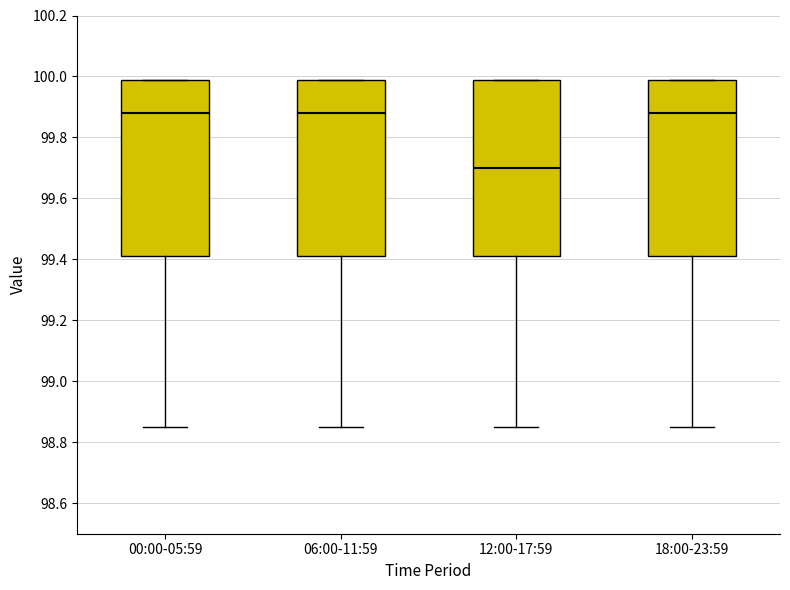

Reading left to right, read every box against the y-axis: the position of its median line, the range the box covers, and the ends of its whiskers. The values are not printed on the chart, so give them approximately, as read against the axis.

00:00-05:59: median 99.88, box 99.42 to 100.00, whiskers 98.86 to 100.00
06:00-11:59: median 99.88, box 99.42 to 100.00, whiskers 98.86 to 100.00
12:00-17:59: median 99.70, box 99.42 to 100.00, whiskers 98.86 to 100.00
18:00-23:59: median 99.88, box 99.42 to 100.00, whiskers 98.86 to 100.00